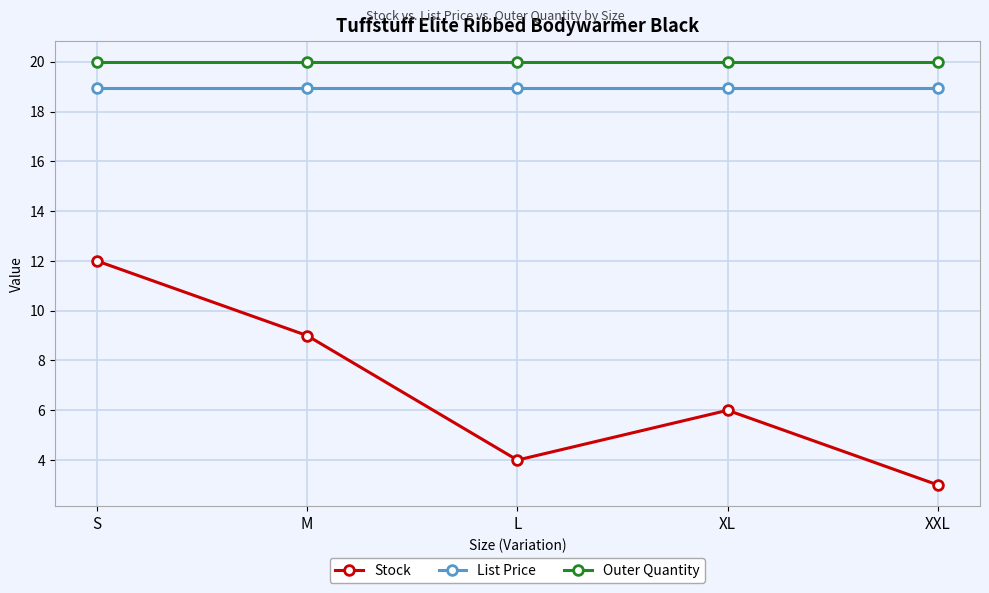

True or false: List Price and Outer Quantity cross at least once.

False